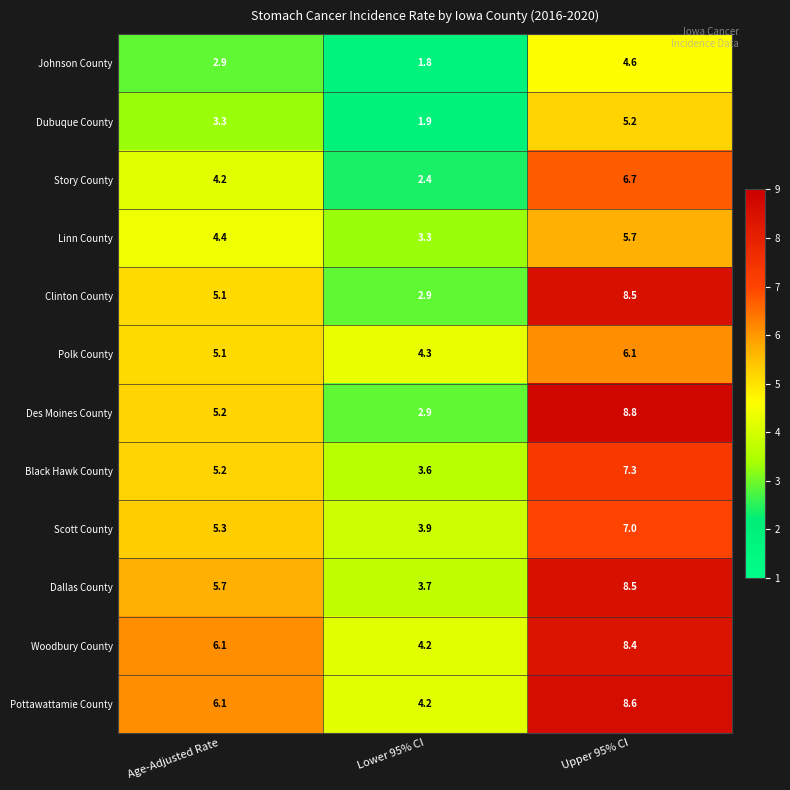

How many categories are shown in the chart?

3